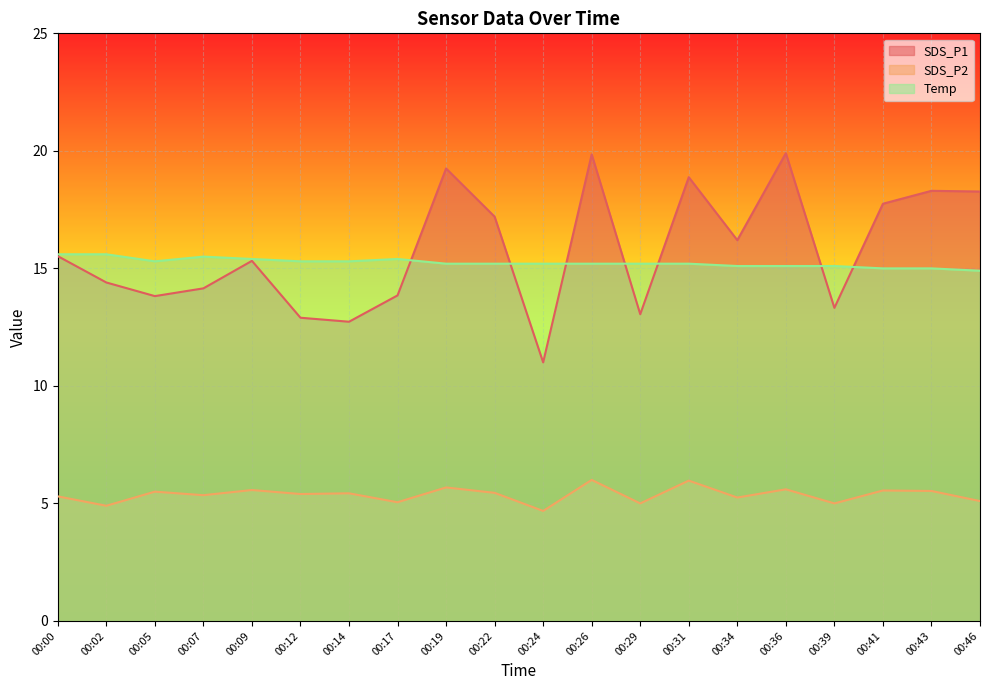

Reading right to left, what are all the values shown in this chart?

SDS_P1: 18.3	18.3	17.8	13.3	19.9	16.2	18.9	13.1	19.9	11.0	17.2	19.2	13.8	12.7	12.9	15.3	14.2	13.8	14.4	15.5
SDS_P2: 5.1	5.5	5.5	5.0	5.6	5.2	6.0	5.0	6.0	4.7	5.5	5.7	5.0	5.4	5.4	5.6	5.3	5.5	4.9	5.3
Temp: 14.9	15.0	15.0	15.1	15.1	15.1	15.2	15.2	15.2	15.2	15.2	15.2	15.4	15.3	15.3	15.4	15.5	15.3	15.6	15.6